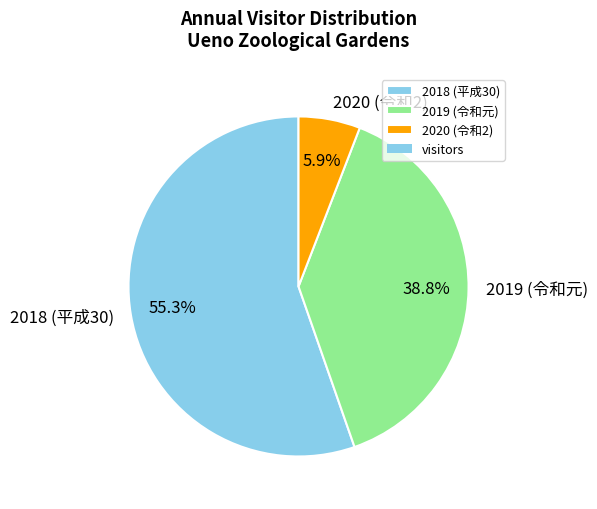

Count the number of slices in the pie.

3